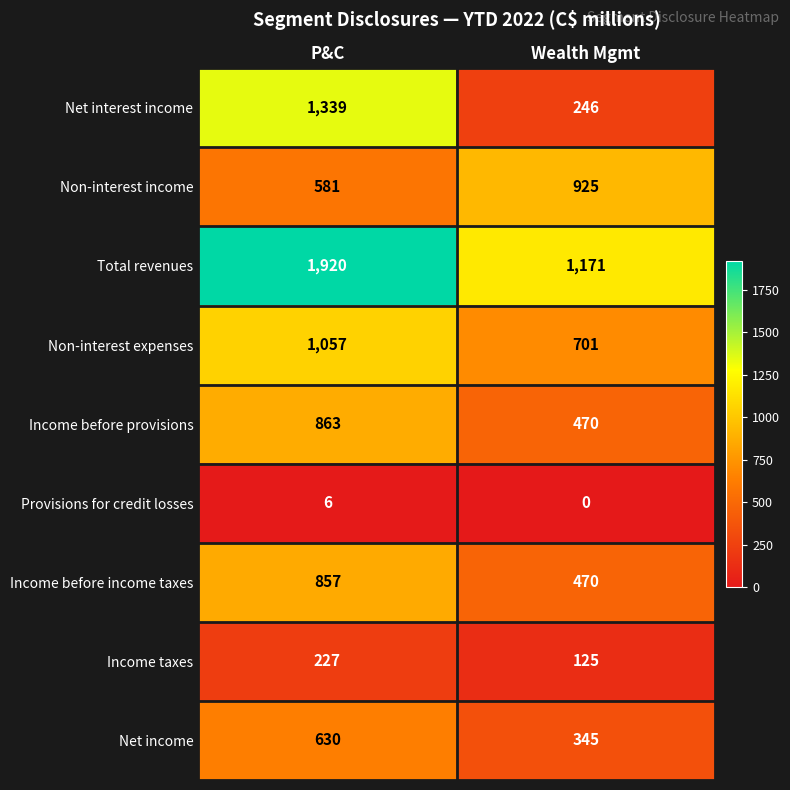

What is the average value of the Total revenues series?

1546